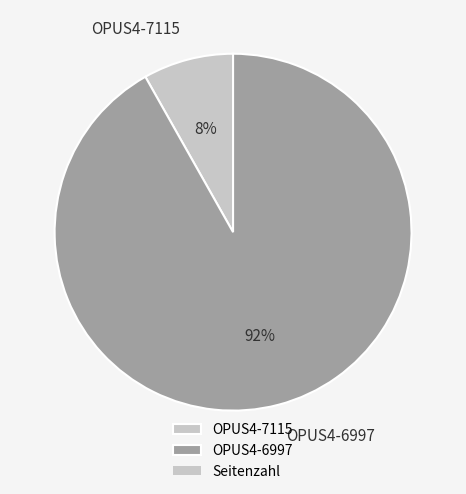

Is the sum of OPUS4-7115 and OPUS4-6997 greater than half?

Yes